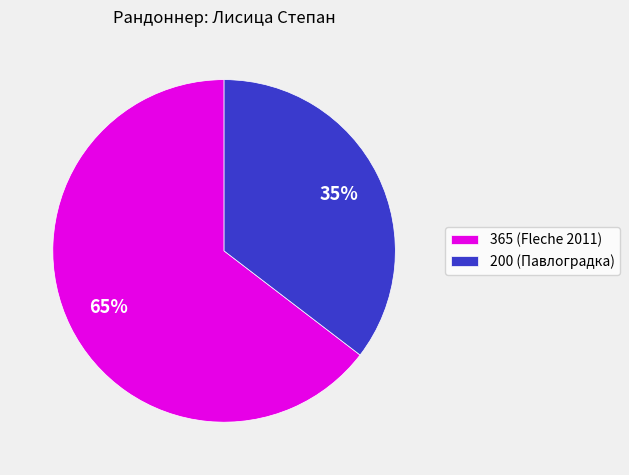

What is the ratio of the value at 200 (Павлоградка) to the value at 365 (Fleche 2011)?

0.5